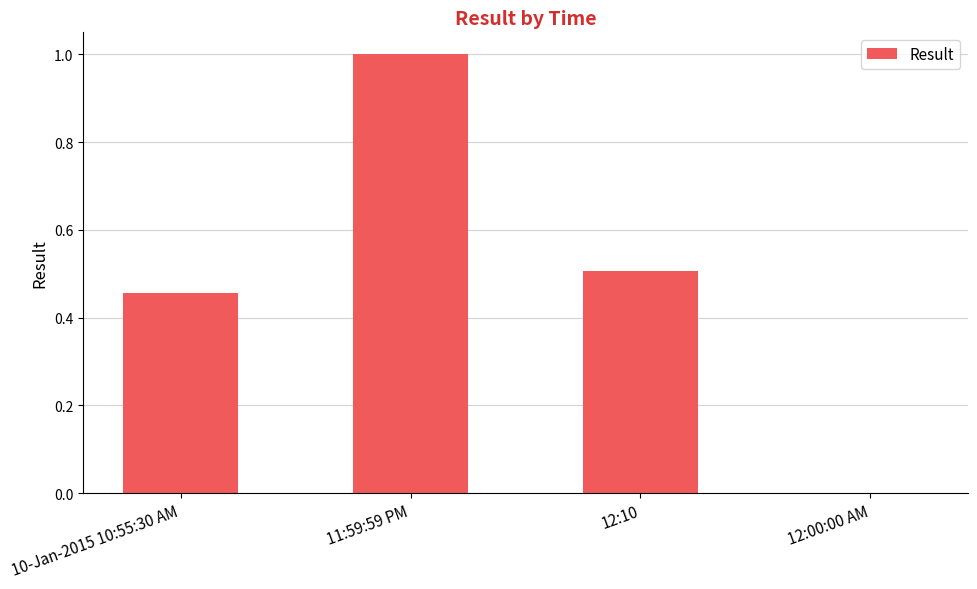

What is the sum of the values at 11:59:59 PM and 12:00:00 AM?

1.0